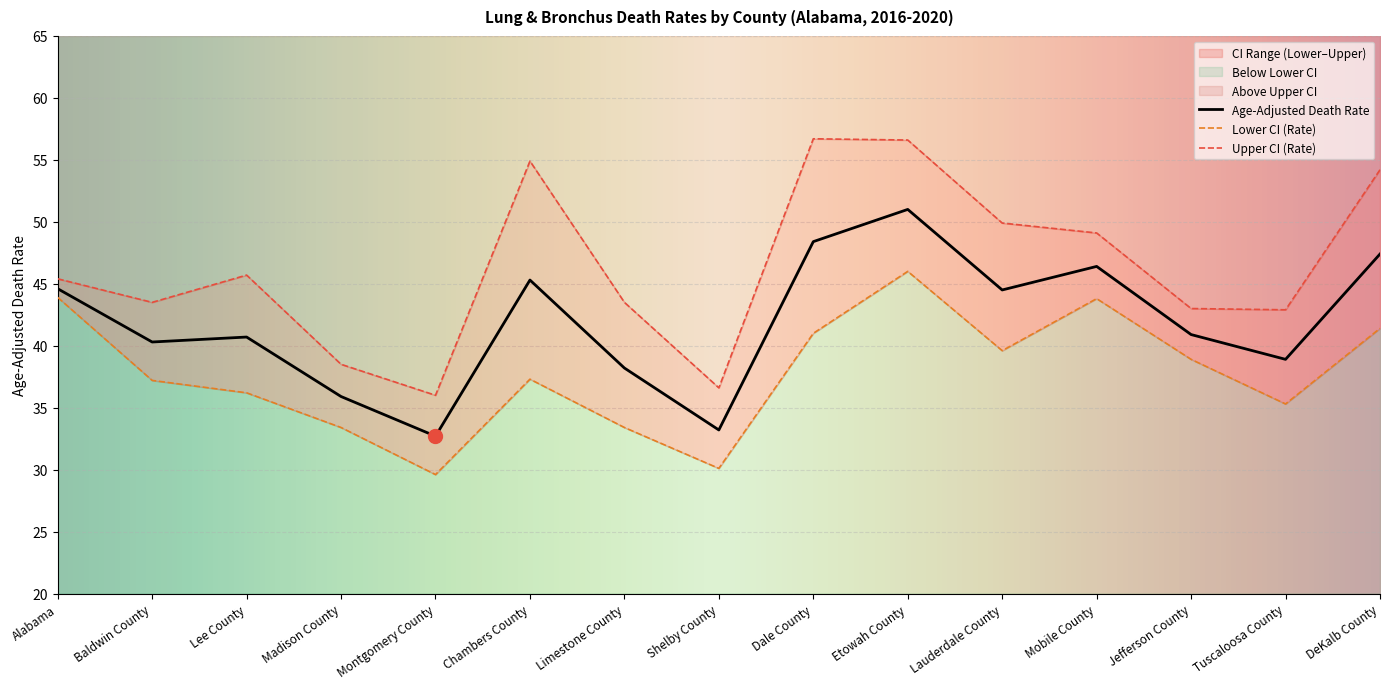

True or false: Lower CI (Rate) has more than 0 points higher than both neighbors.

True